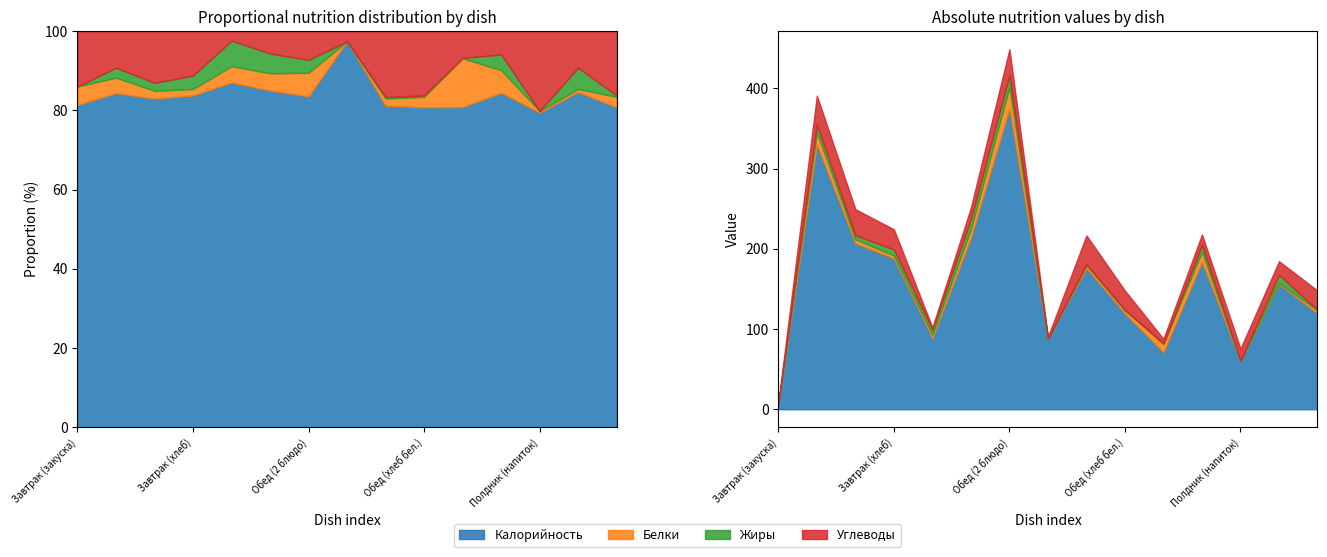

Is the value of Калорийность at Обед (1 блюдо) greater than the value of Жиры at Завтрак (гор.напиток)?

Yes